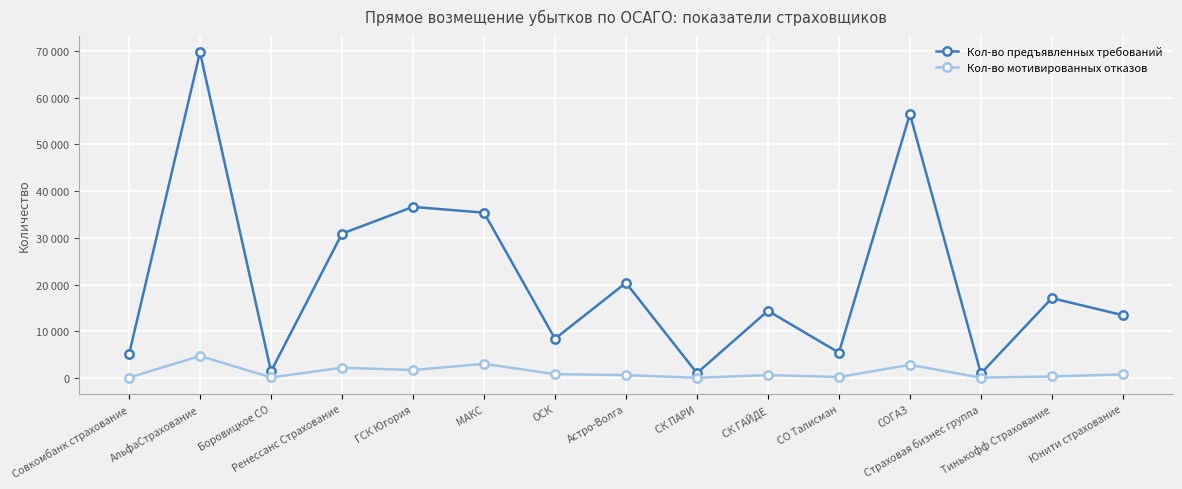

Which category has the highest value across all series?

АльфаСтрахование